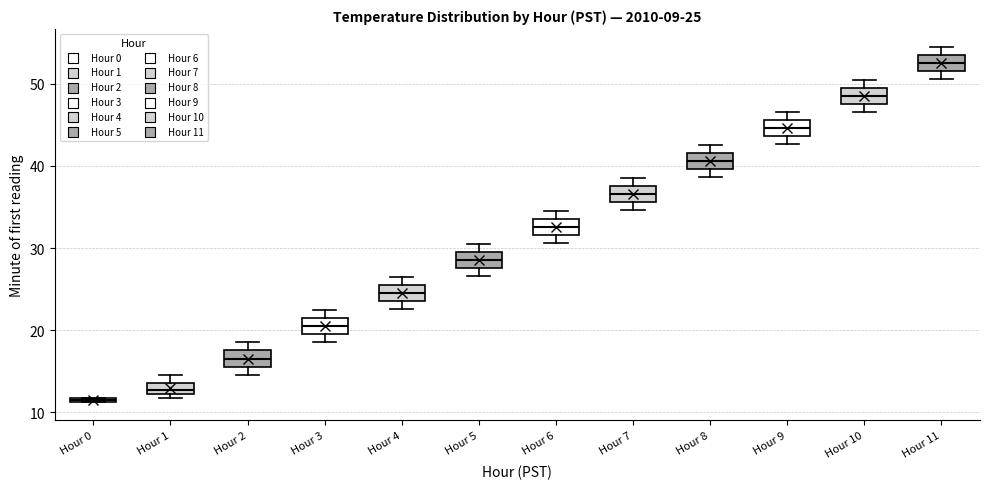

Which box's median line is the highest?

Hour 11